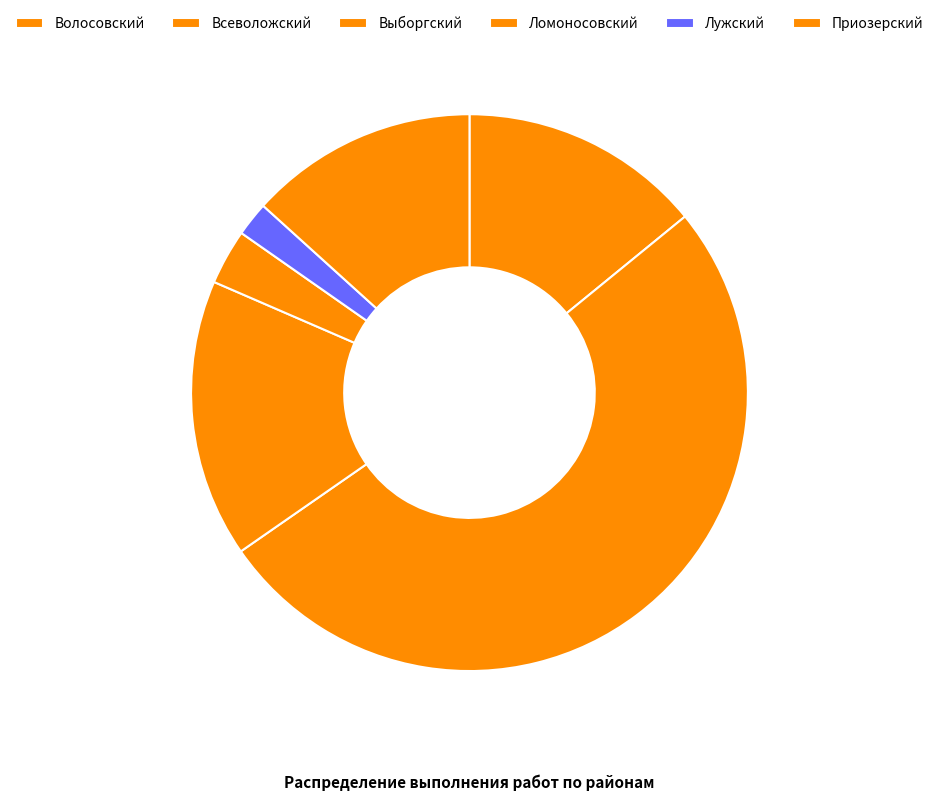

To the nearest percent, what is the difference between the largest and smallest slice percentages?

49%